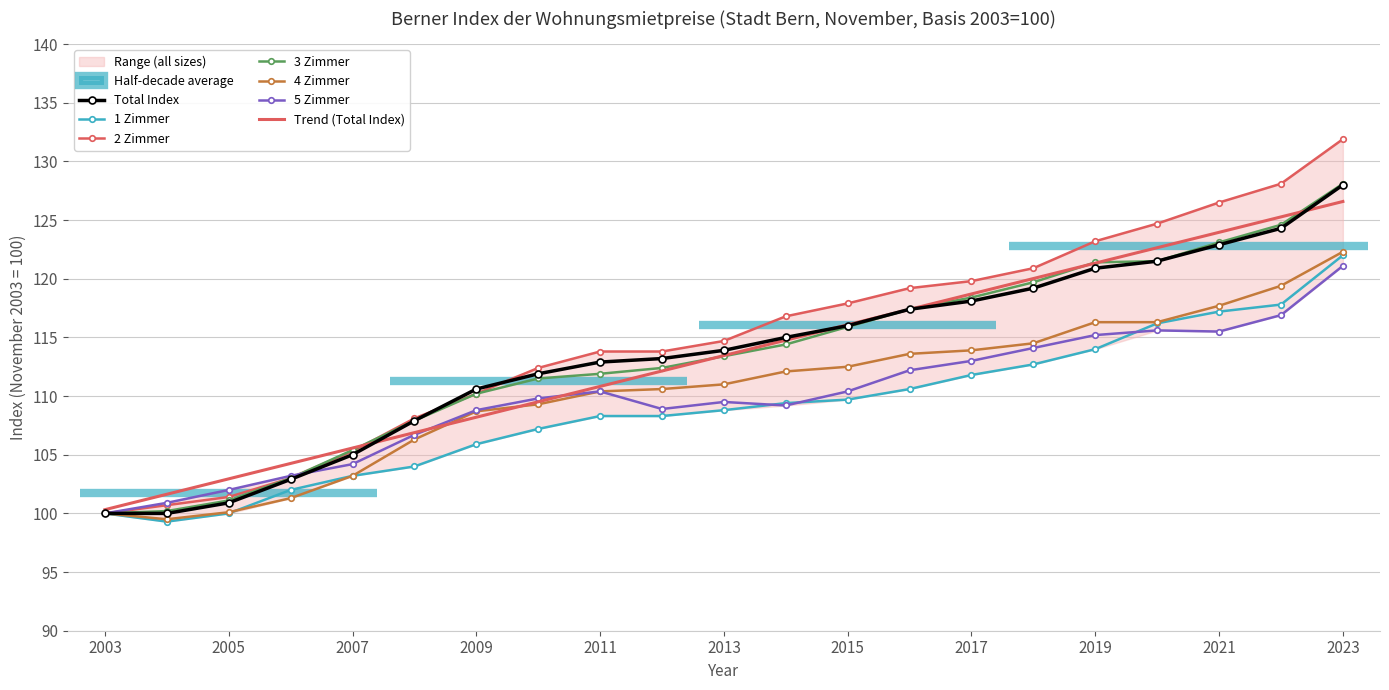

Reading left to right, extract all data points from this chart.

Total Index: 100.0	100.0	100.9	102.9	105.0	107.9	110.6	111.9	112.9	113.2	113.9	115.0	116.0	117.4	118.1	119.2	120.9	121.5	122.9	124.3	128.0
1 Zimmer: 100.0	99.3	100.0	102.0	103.2	104.0	105.9	107.2	108.3	108.3	108.8	109.4	109.7	110.6	111.8	112.7	114.0	116.2	117.2	117.8	122.0
2 Zimmer: 100.0	100.7	101.4	103.0	105.3	108.1	110.2	112.4	113.8	113.8	114.7	116.8	117.9	119.2	119.8	120.9	123.2	124.7	126.5	128.1	131.9
3 Zimmer: 100.0	100.2	101.1	103.0	105.4	107.9	110.2	111.5	111.9	112.4	113.4	114.4	115.9	117.4	118.4	119.7	121.4	121.5	123.1	124.6	128.1
4 Zimmer: 100.0	99.5	100.1	101.3	103.2	106.3	108.7	109.3	110.4	110.6	111.0	112.1	112.5	113.6	113.9	114.5	116.3	116.3	117.7	119.4	122.3
5 Zimmer: 100.0	100.9	102.0	103.2	104.2	106.7	108.8	109.8	110.4	108.9	109.5	109.2	110.4	112.2	113.0	114.1	115.2	115.6	115.5	116.9	121.1